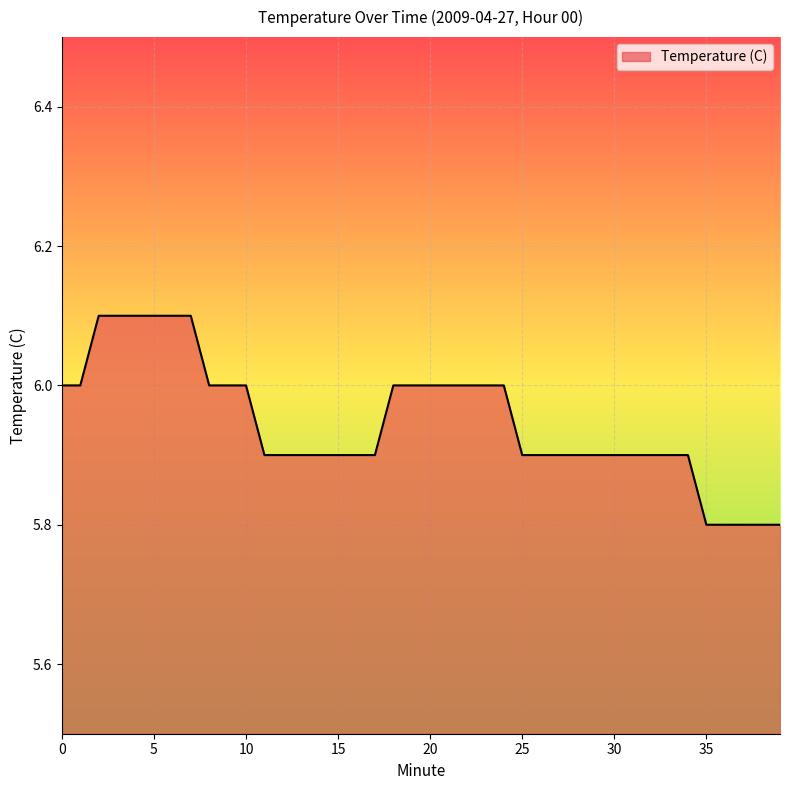

What is the greatest value displayed?

6.1